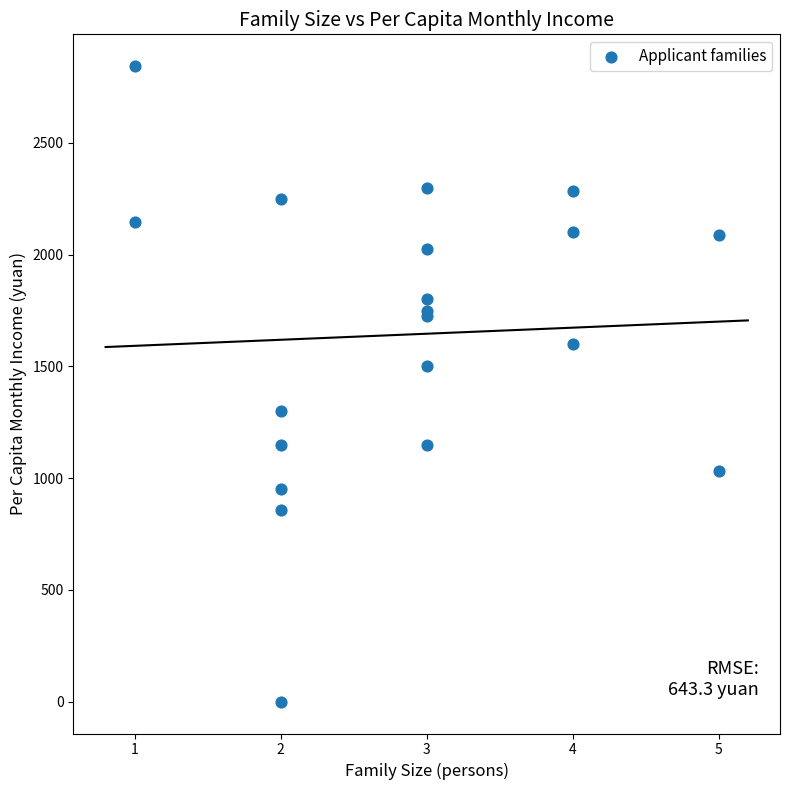

What Y value in the scatter plot is closest to 1422?

1500.0